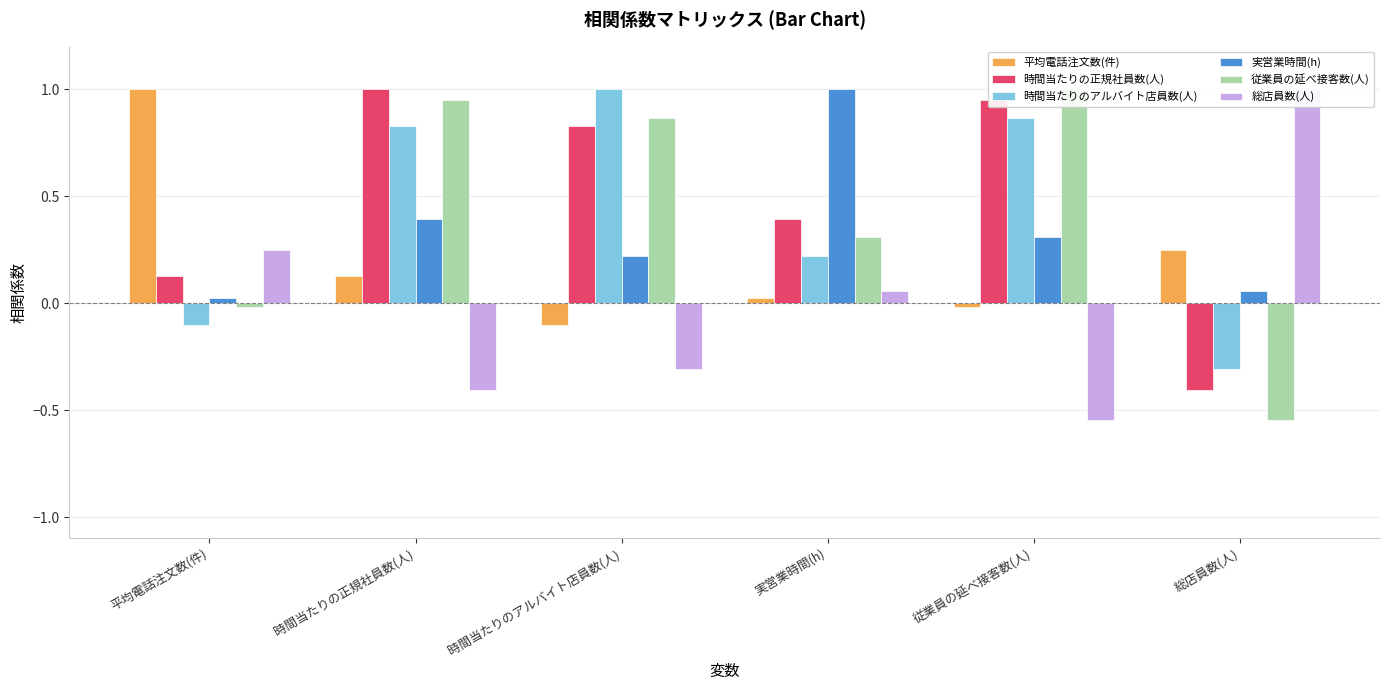

At which category does the chart reach its minimum across all series?

総店員数(人)